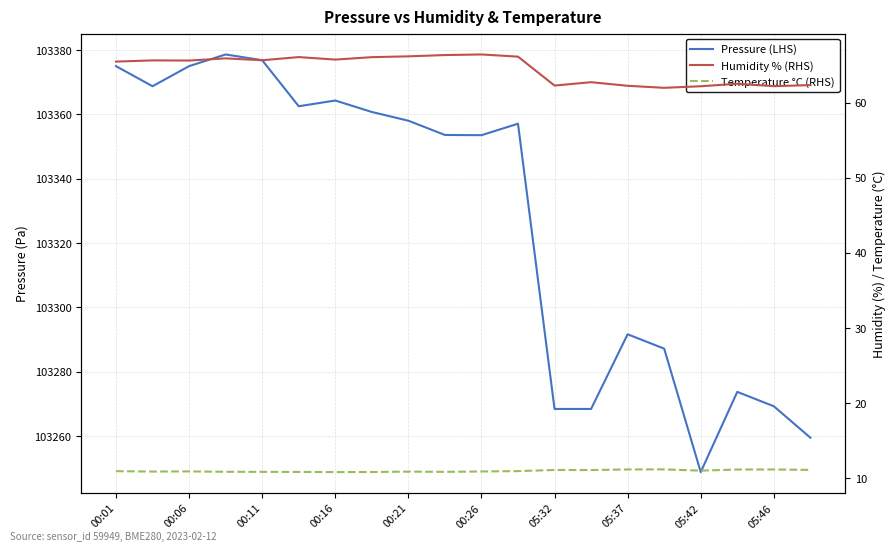

Reading left to right, transcribe all the data shown in this chart.

Pressure (LHS): 103375.0	103368.8	103375.0	103378.7	103376.9	103362.6	103364.3	103360.8	103358.1	103353.6	103353.6	103357.1	103268.4	103268.4	103291.7	103287.2	103248.8	103273.8	103269.3	103259.5
Humidity % (RHS): 65.5	65.6	65.6	65.9	65.6	66.1	65.7	66.0	66.2	66.3	66.4	66.1	62.3	62.7	62.2	62.0	62.2	62.5	62.2	62.3
Temperature °C (RHS): 10.9	10.9	10.9	10.9	10.9	10.8	10.8	10.8	10.9	10.9	10.9	11.0	11.1	11.1	11.2	11.2	11.0	11.2	11.2	11.1